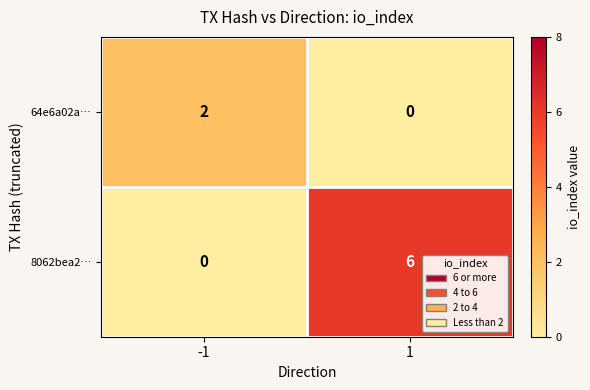

Rank the series at 1 from highest to lowest value.

8062bea2…, 64e6a02a…